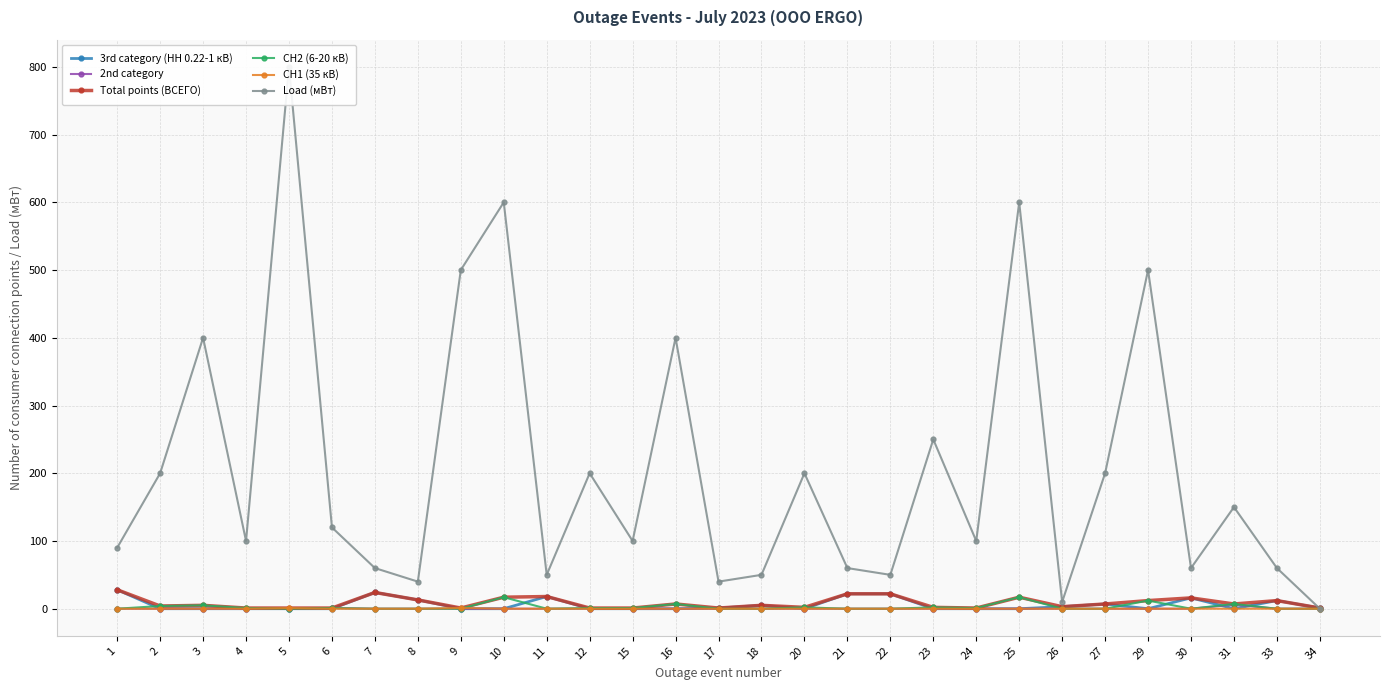

Between 4 and 26, which series saw the biggest shift?

Load (мВт)